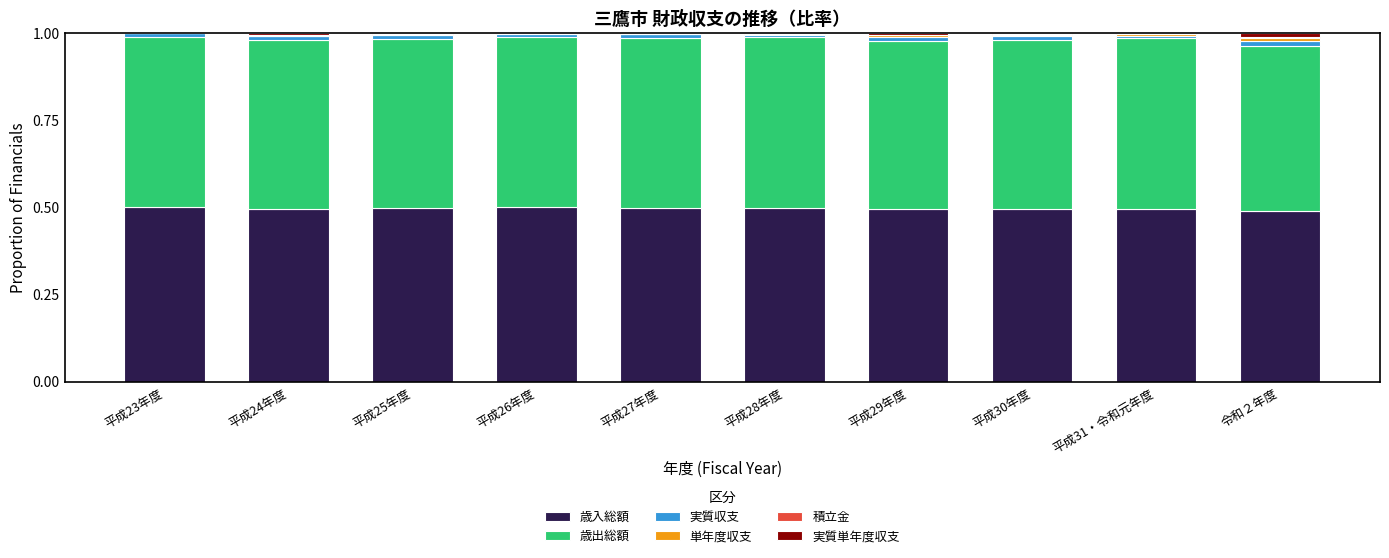

Is it true that 歳入総額 equals 0.5 at 平成29年度?

True